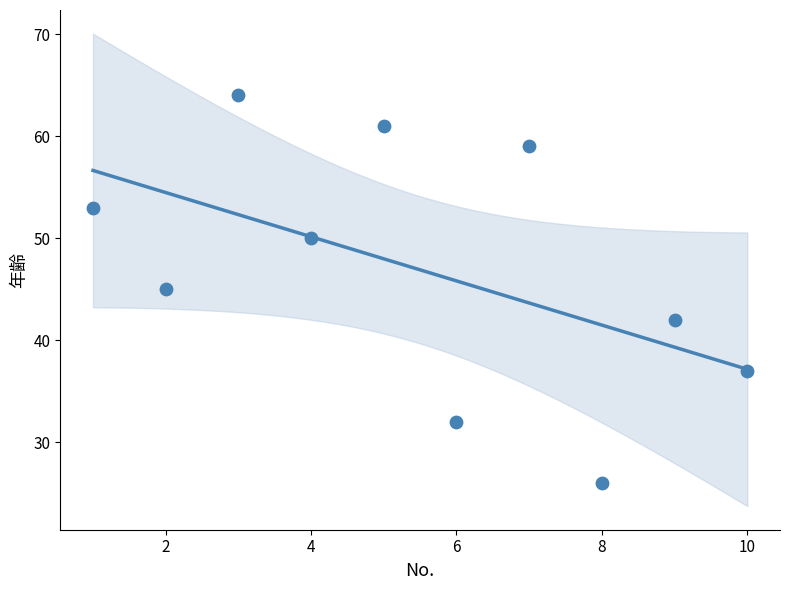

What is the average X value?

6